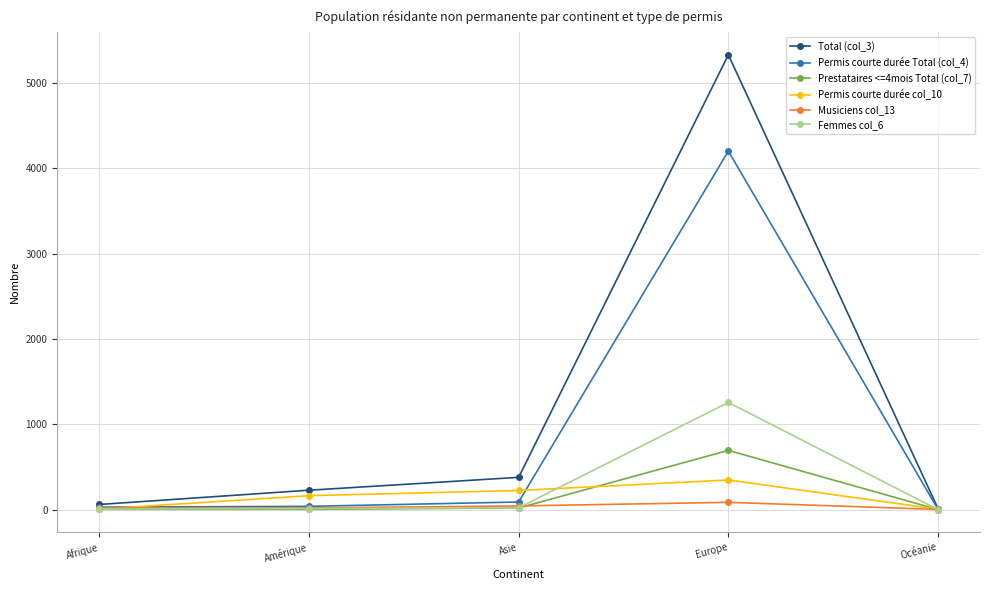

What is the difference between the highest and lowest values at Afrique?

56